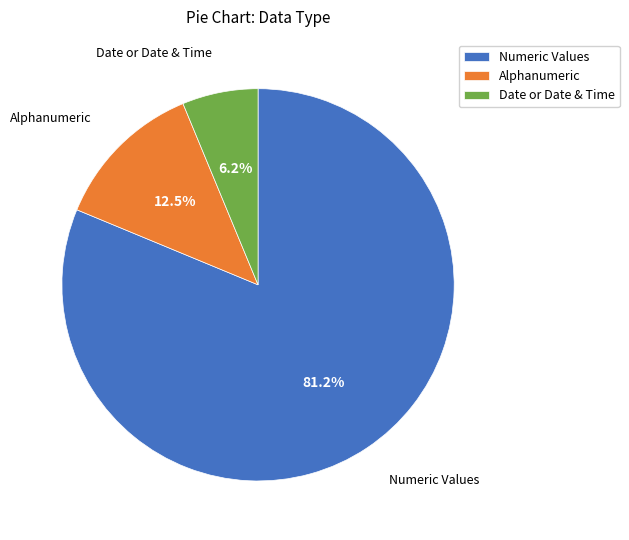

What is the largest slice in the pie chart?

Numeric Values